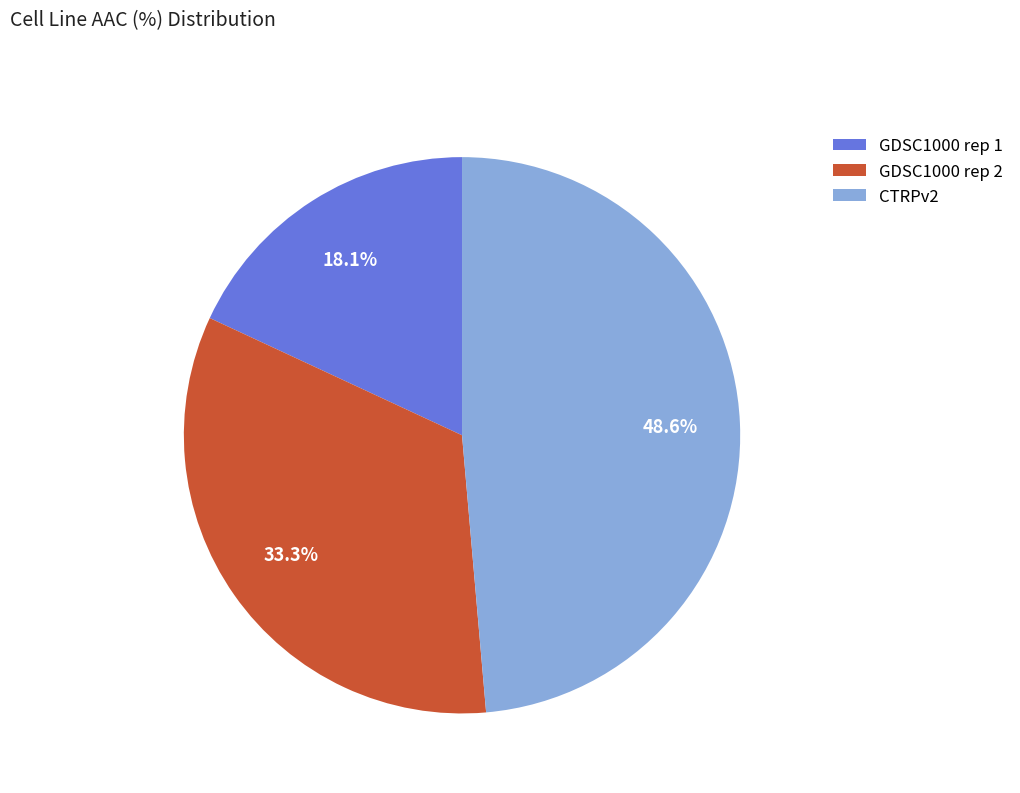

Which has a higher value, CTRPv2 or GDSC1000 rep 1?

CTRPv2